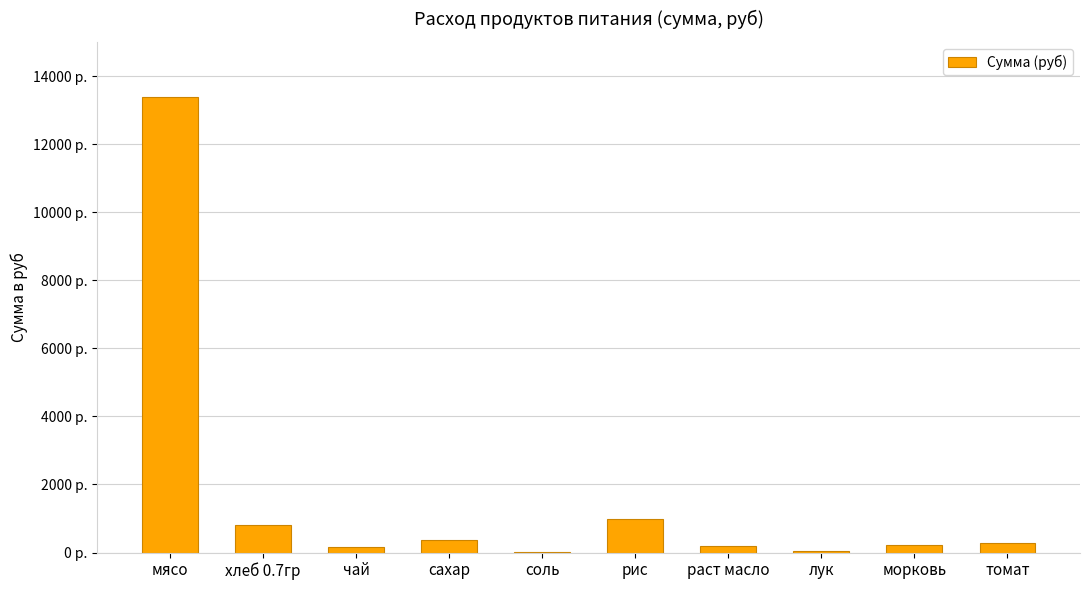

Are the bars horizontal?

No